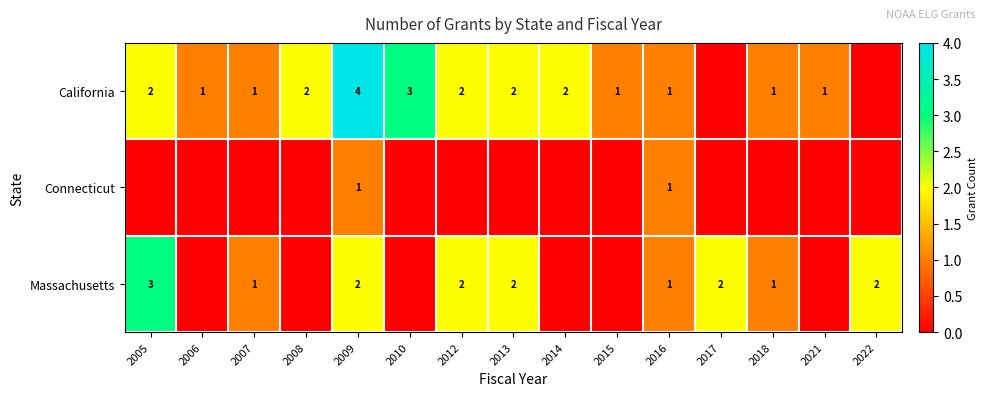

What is the total value across all series at 2016?

3